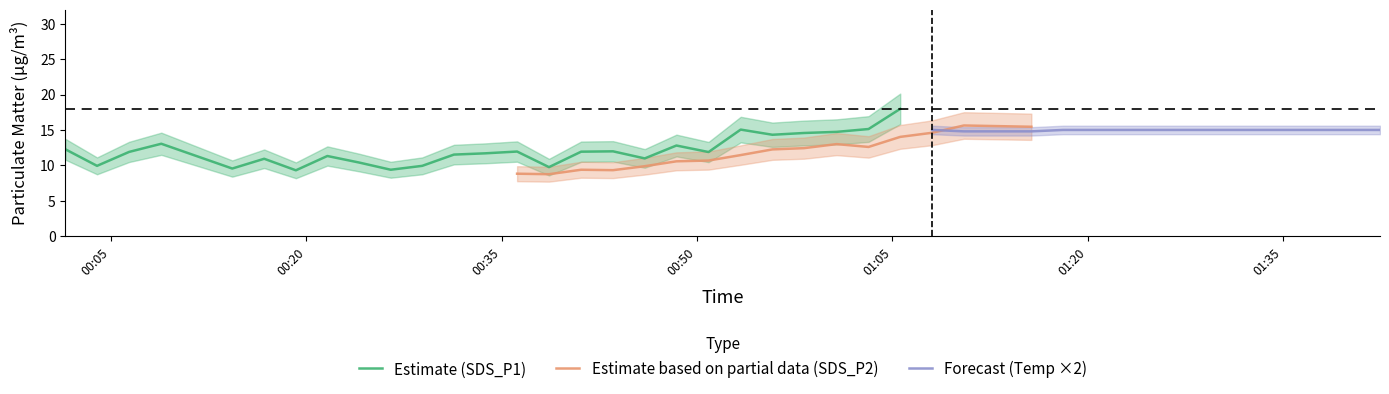

What is the sum of the SDS_P2_center values at 2022/11/18 00:06:24 and 2022/11/18 01:03:10?

21.3